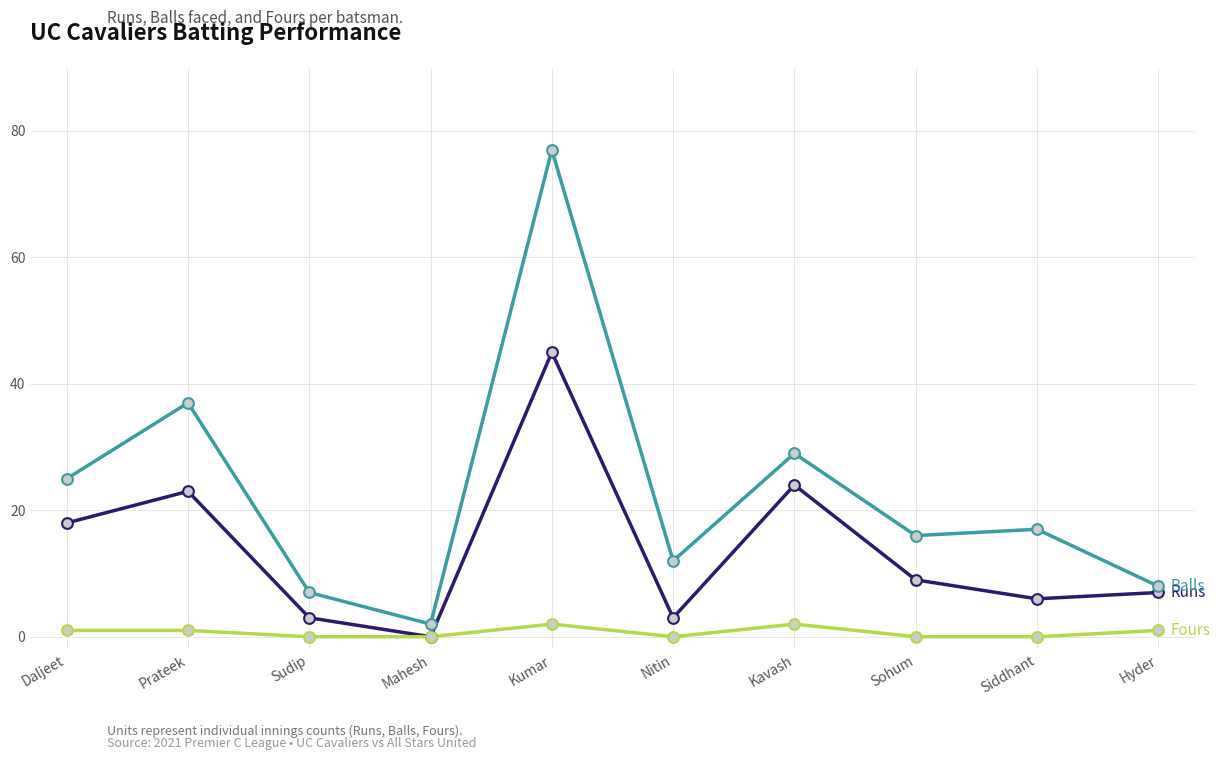

What is the spread (max minus min) of values at Siddhant?

17